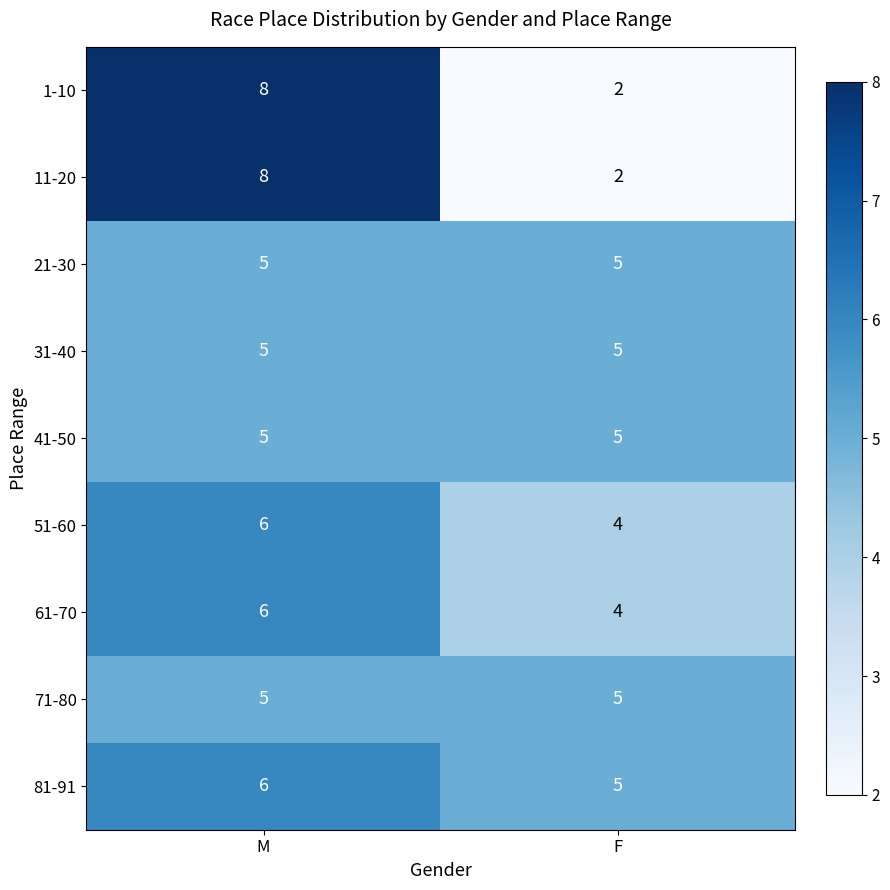

What is the sum of the 21-30 values at M and F?

10